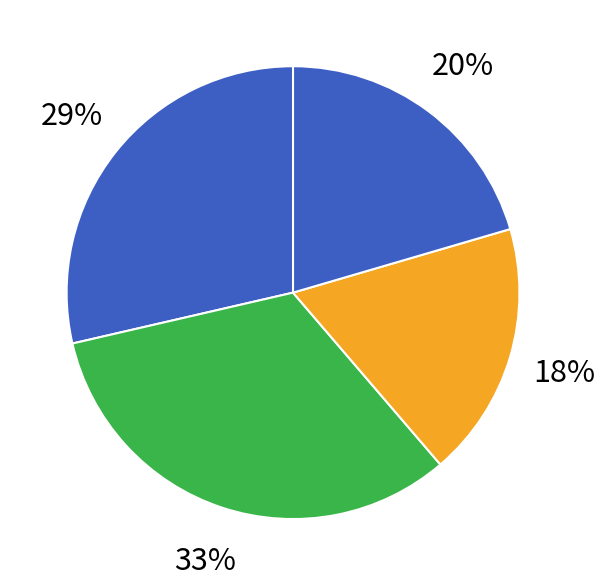

Count the number of slices in the pie.

4